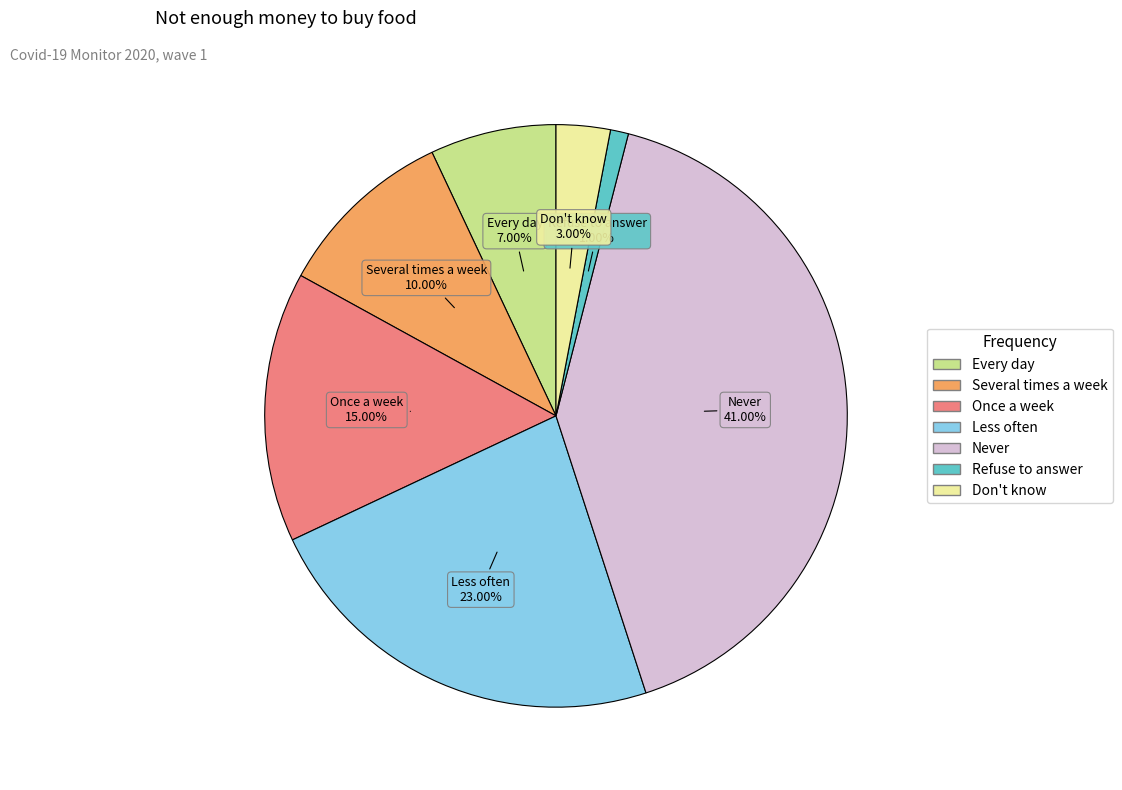

What is the total percentage of Less often and Every day?

30.0%